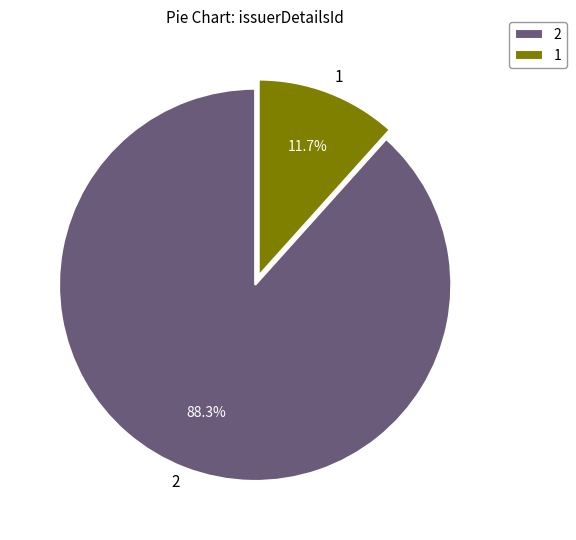

How many segments does this pie chart have?

2